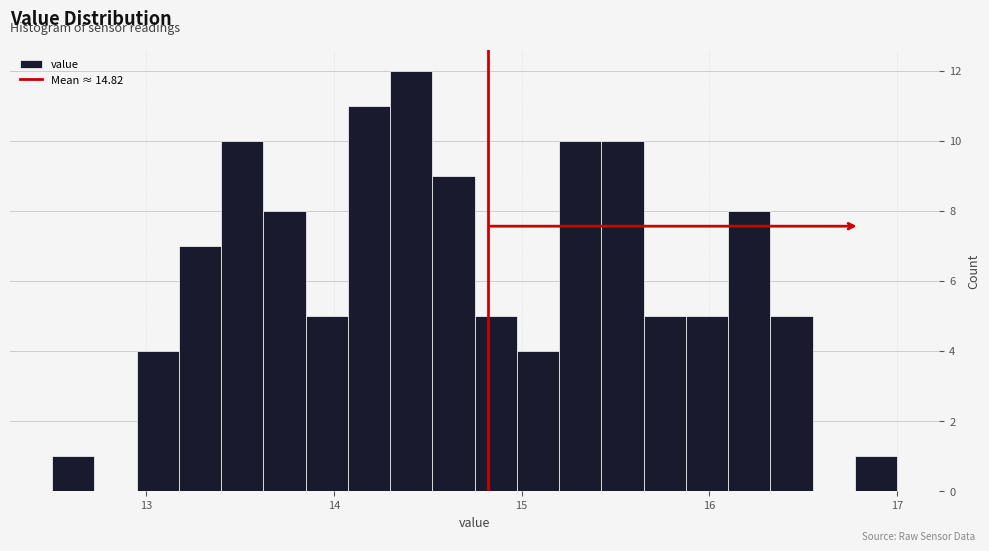

Around what value on the x-axis is the tallest bar? Give the approximate position of its centre, as read against the axis.

14.4